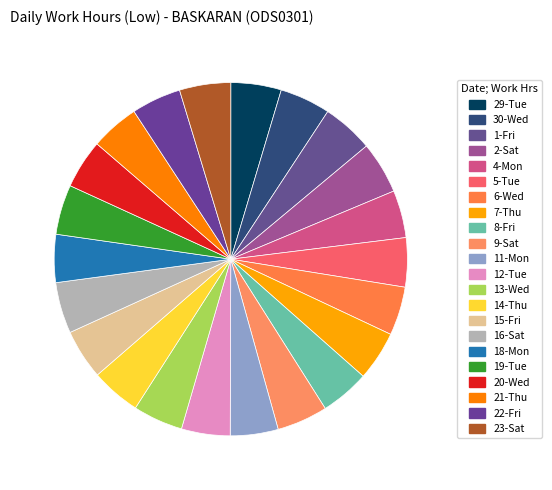

How many segments does this pie chart have?

22